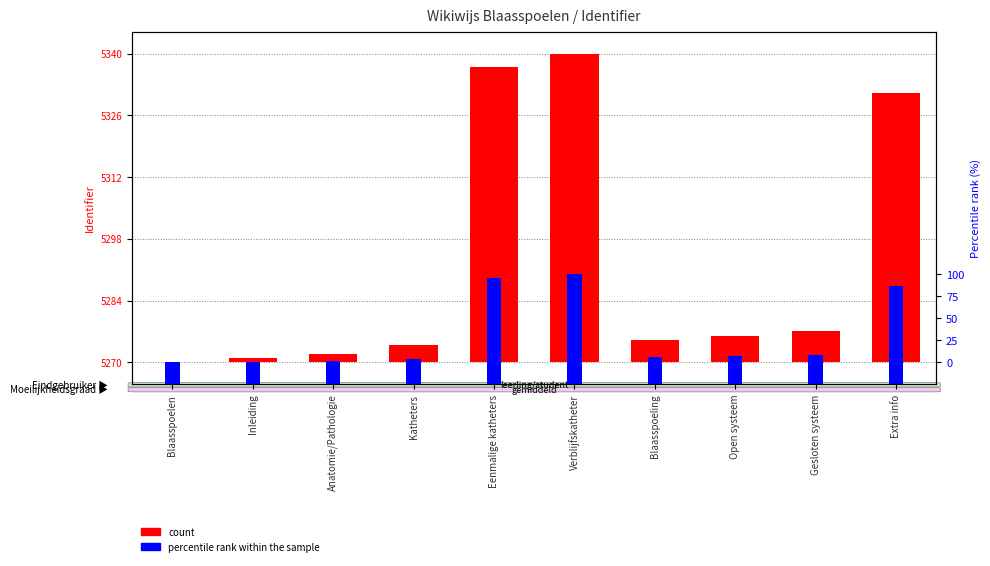

The percentile rank within the sample series shows 782041.3 at Blaasspoeling. True or false?

False